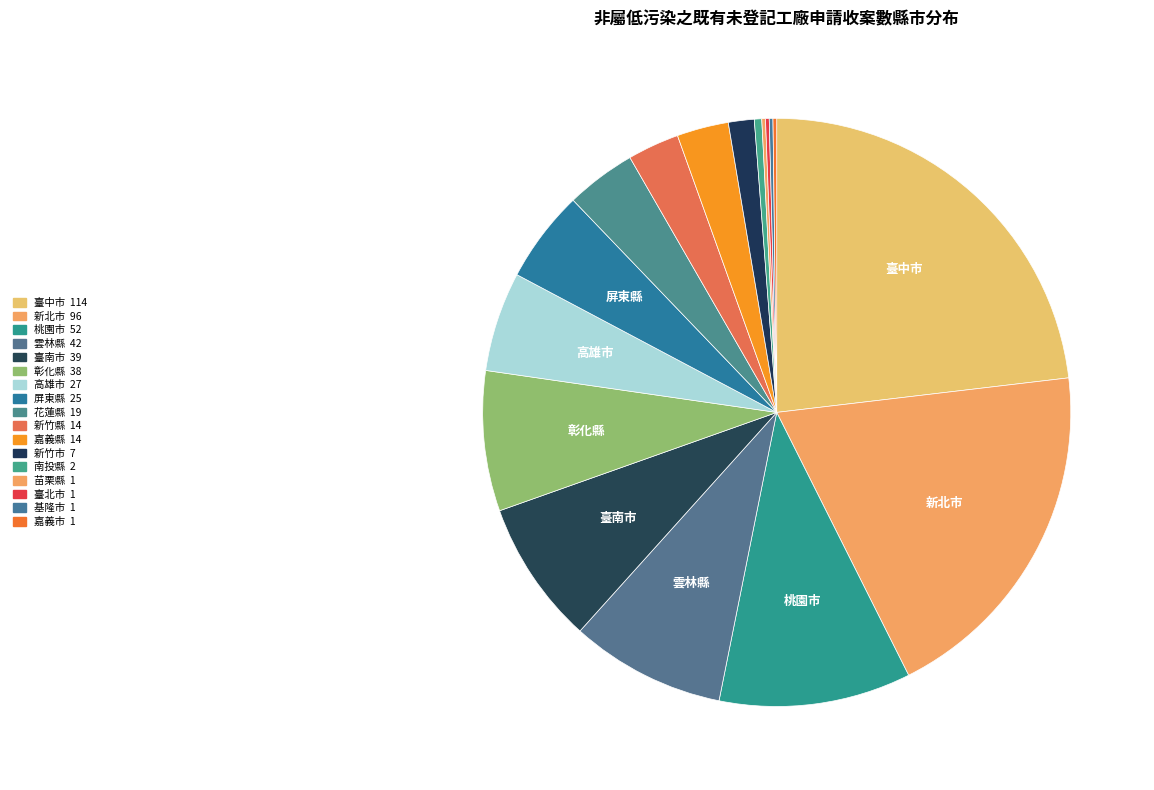

Which slice is the largest?

臺中市